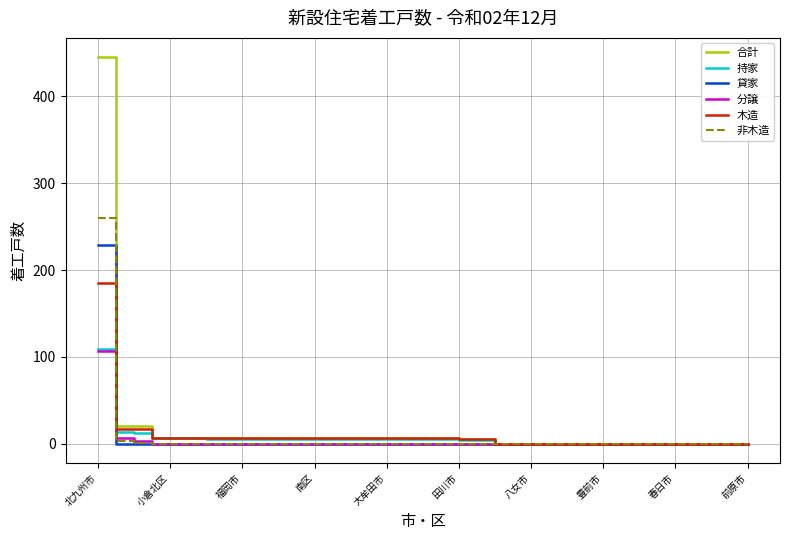

Count the number of categories in the chart.

37